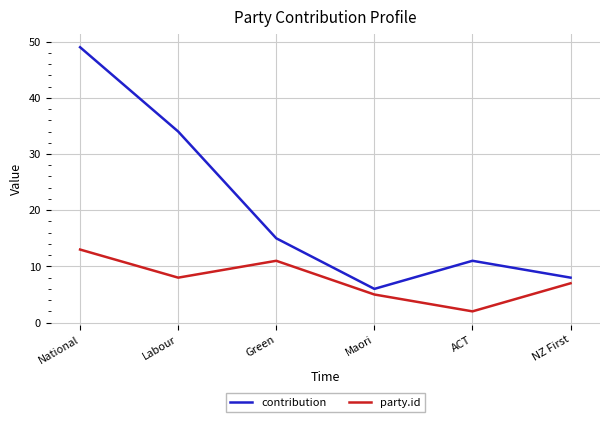

How many interior local valleys does the contribution series have?

1